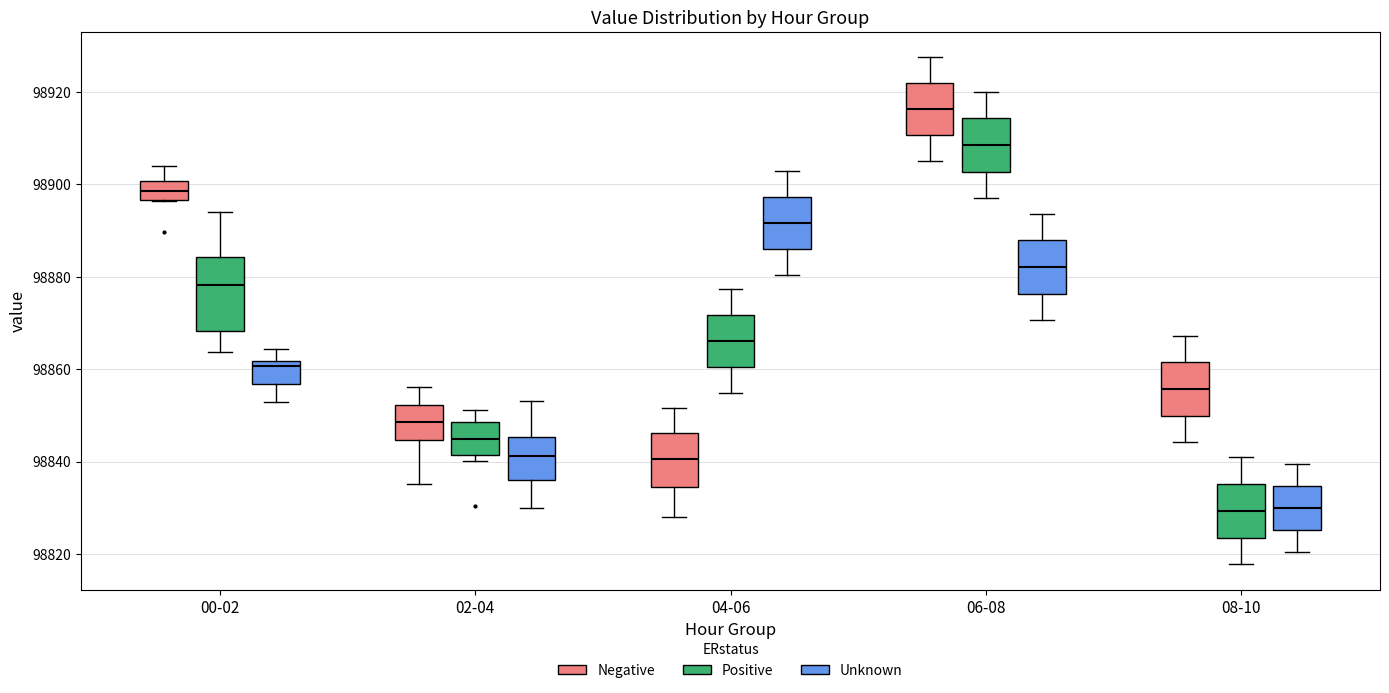

Where does the median line of the box for 08-10 (Unknown) sit on the y-axis? The values are not printed on the chart, so give them approximately, as read against the axis.

98830